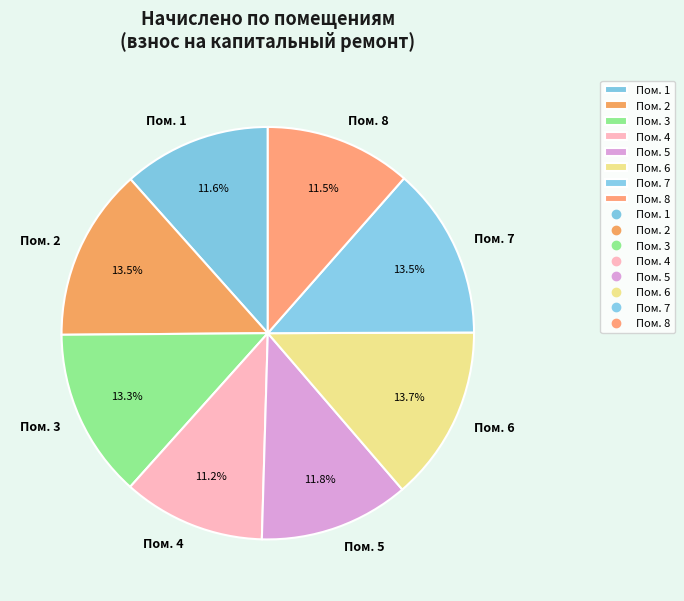

Does Пом. 2 account for over 50% of the chart?

No